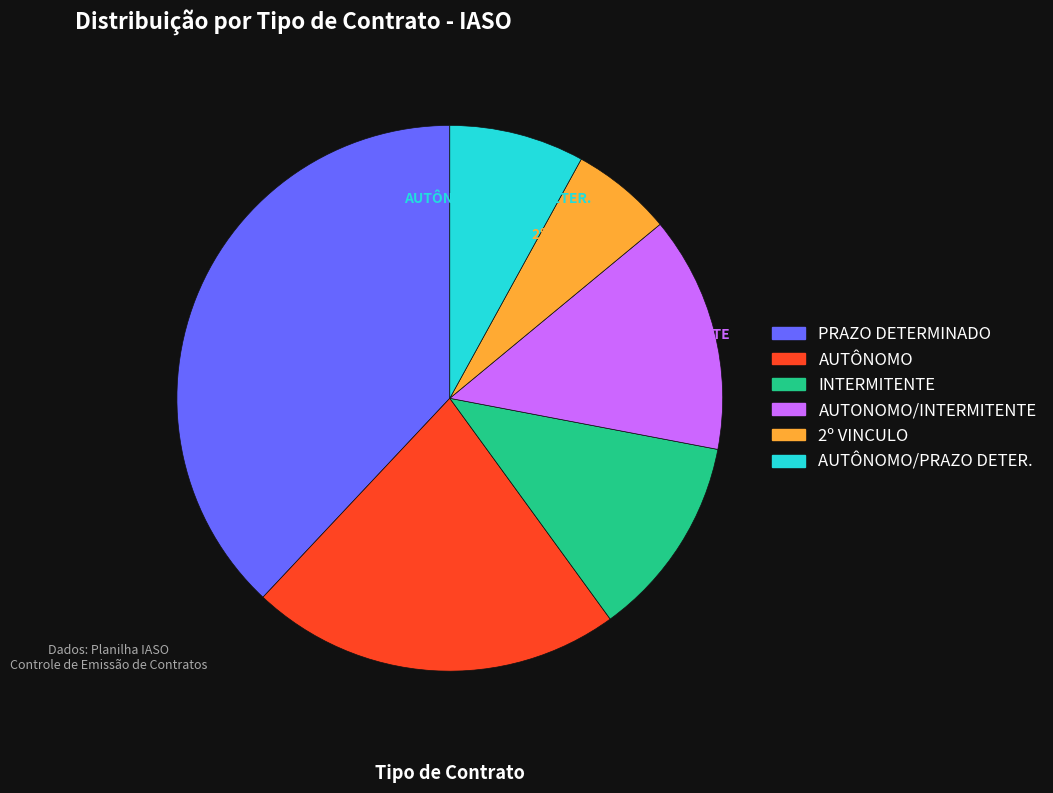

Does any single category account for the majority?

No